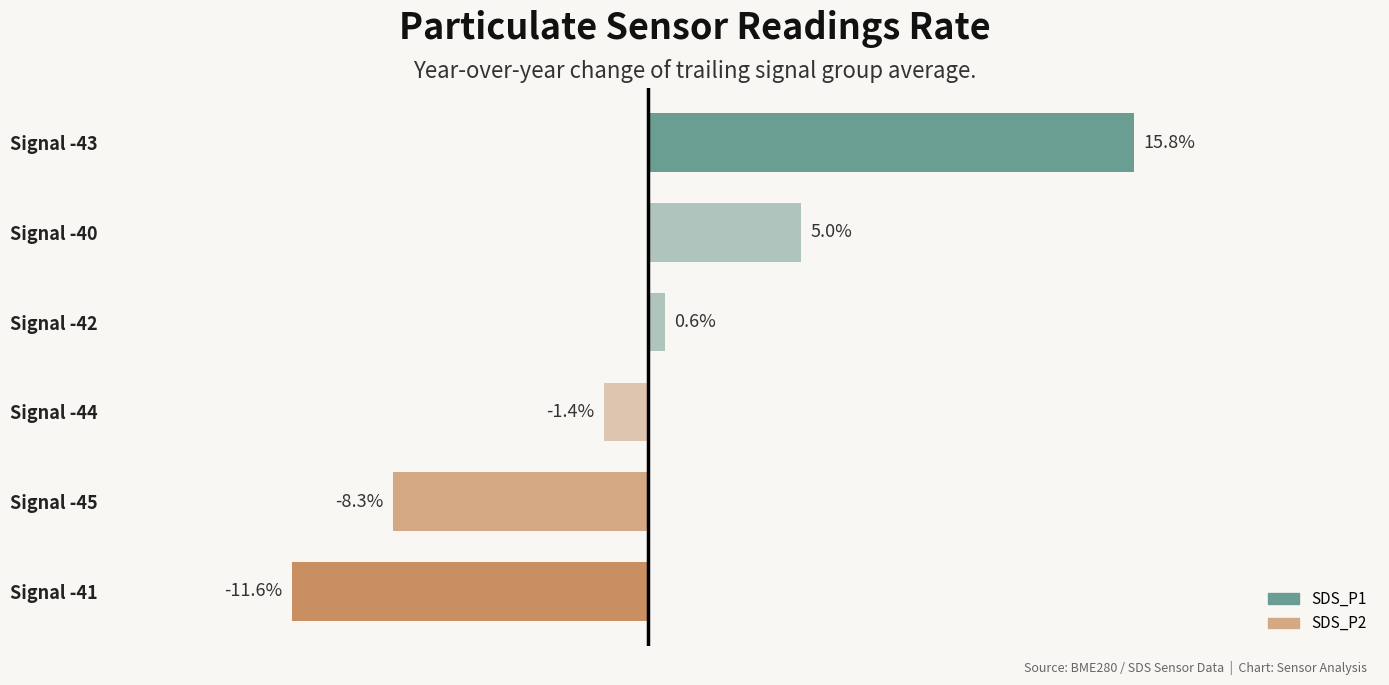

Rank the categories by value from highest to lowest.

Signal -43, Signal -40, Signal -42, Signal -44, Signal -45, Signal -41